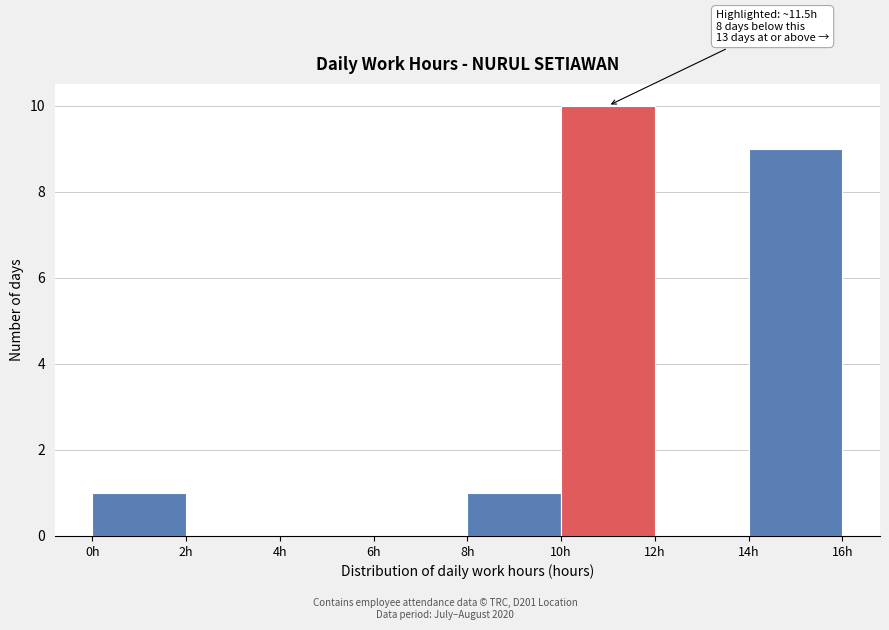

Over which range of the x-axis is the bar tallest?

10 to 12